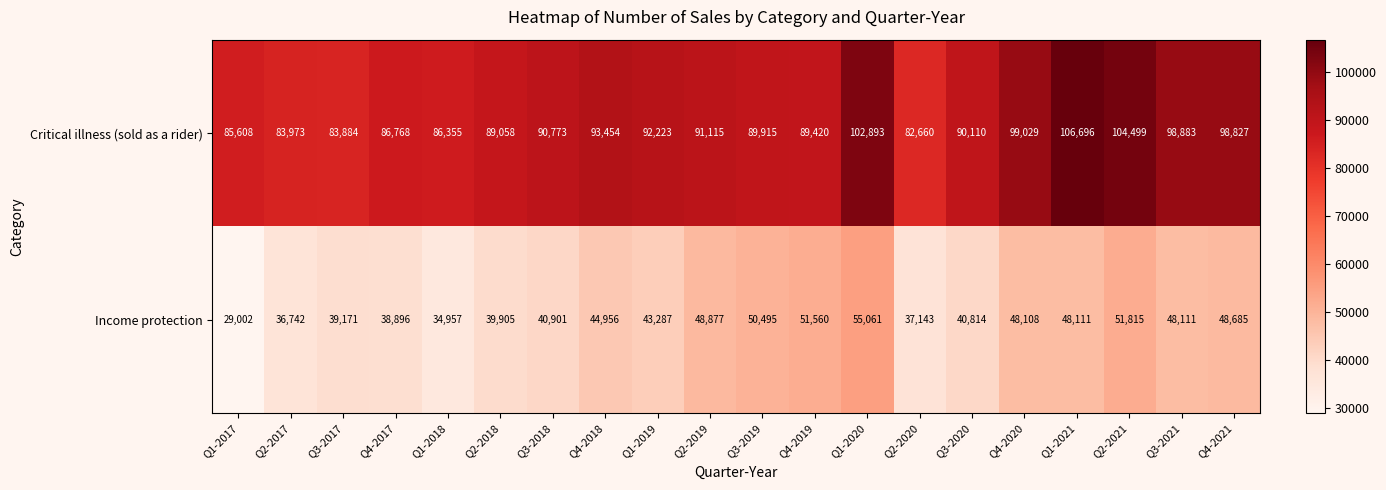

Which series has the largest total across all categories?

Critical illness (sold as a rider)